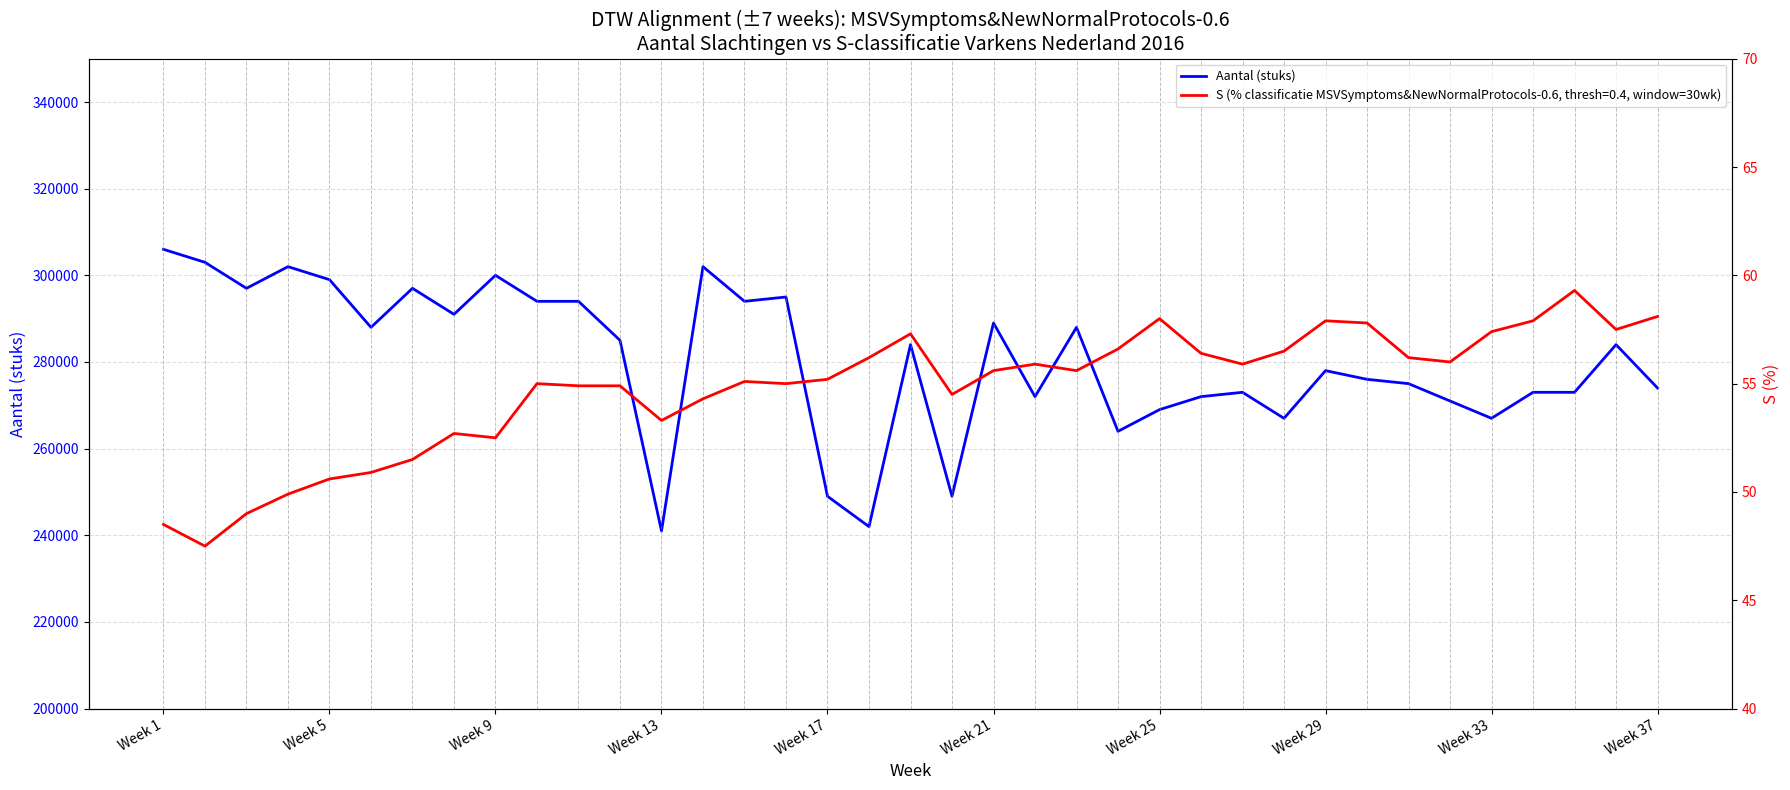

Which category has the highest value in the Aantal (stuks) series?

Week 1